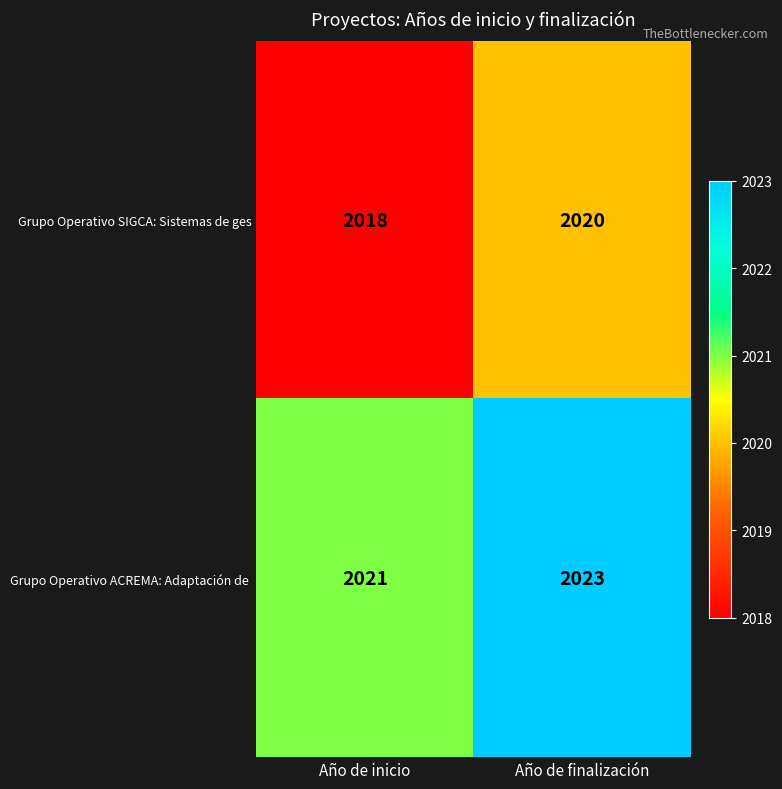

What is the total value across all series at Año de finalización?

4043